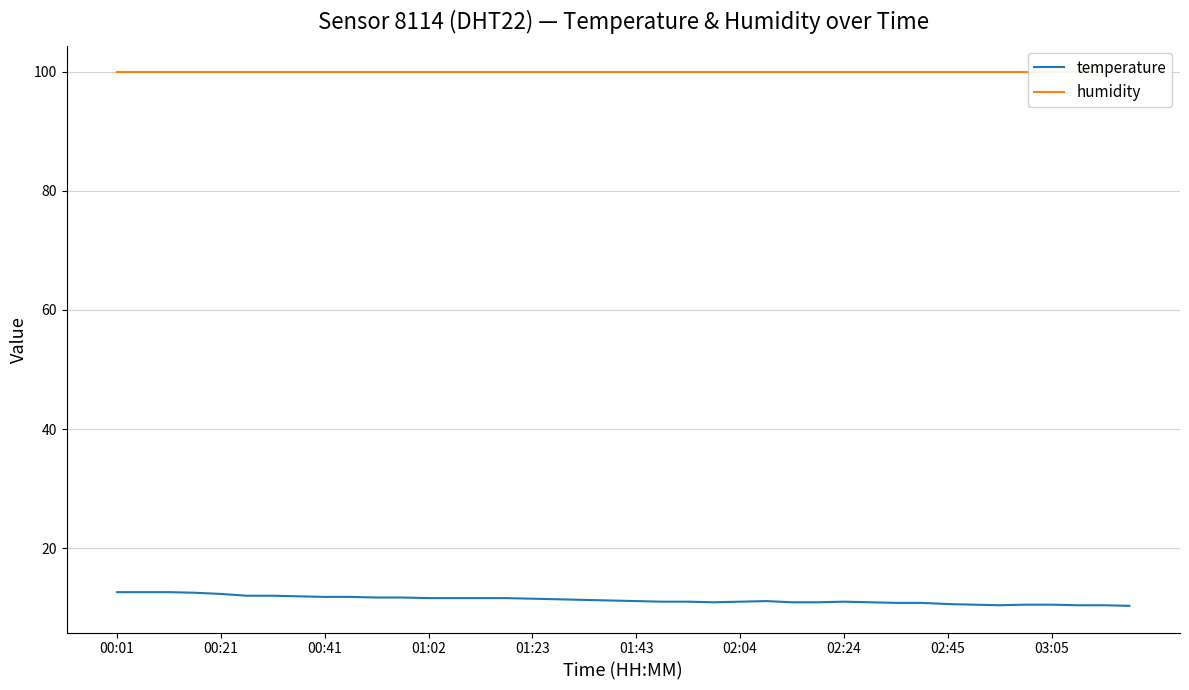

What is the greatest value displayed?

99.9